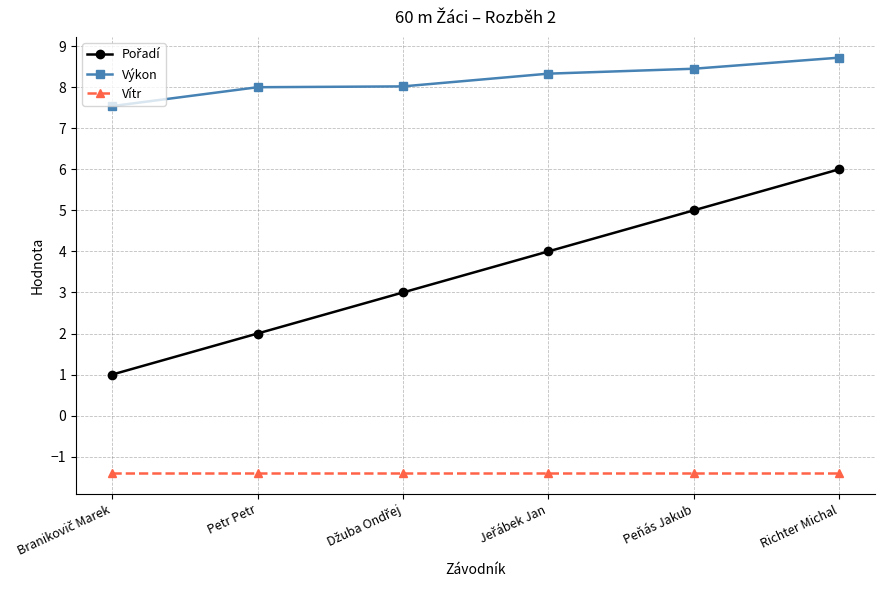

True or false: Vítr and Výkon cross at least once.

False